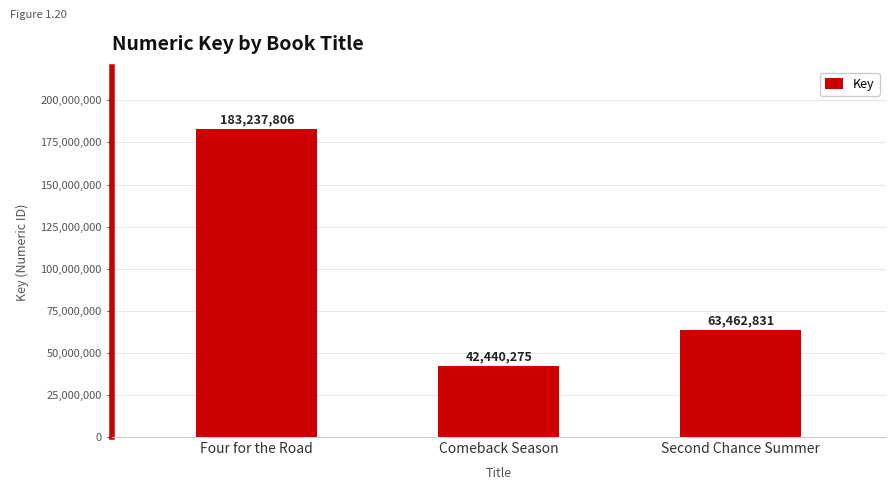

Between Comeback Season and Second Chance Summer, which is larger?

Second Chance Summer